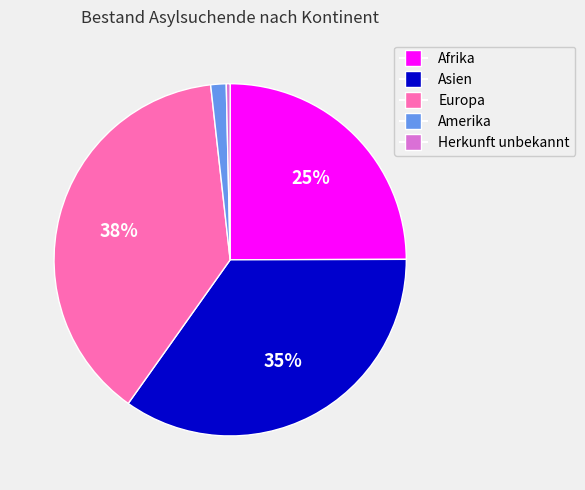

To the nearest percent, what is the difference between the largest and smallest slice percentages?

38%